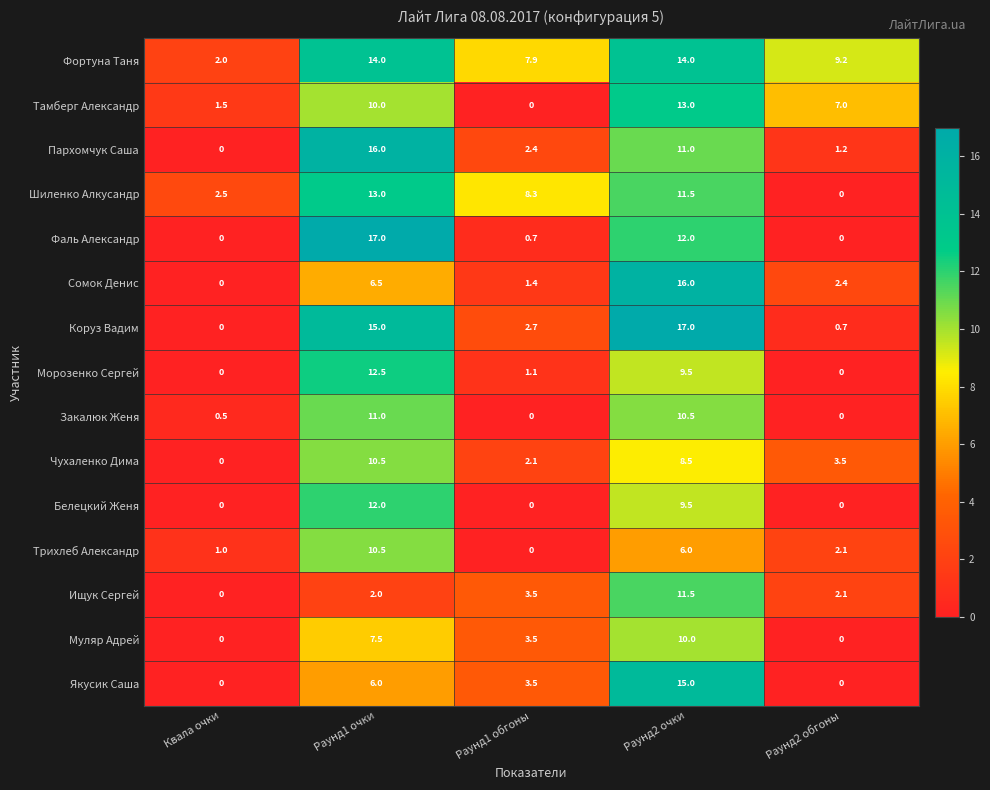

Where does the Тамберг Александр series first go above 7?

Раунд1 очки